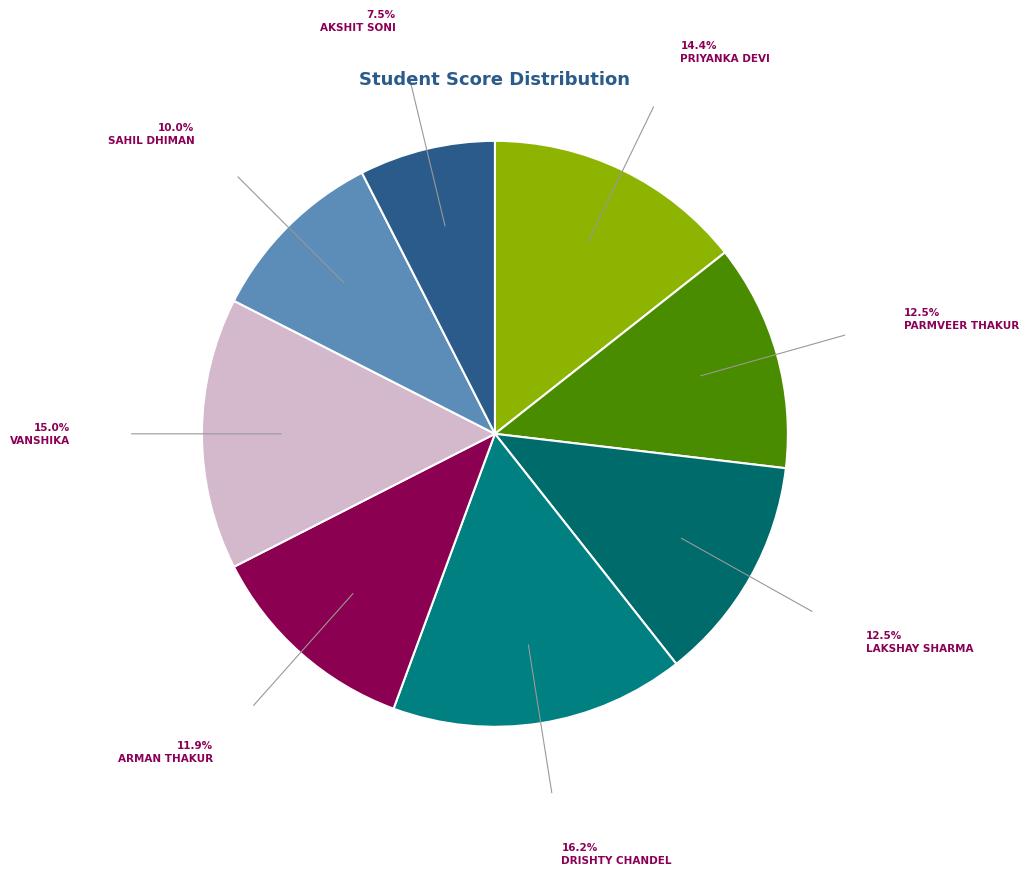

Count the number of slices in the pie.

8